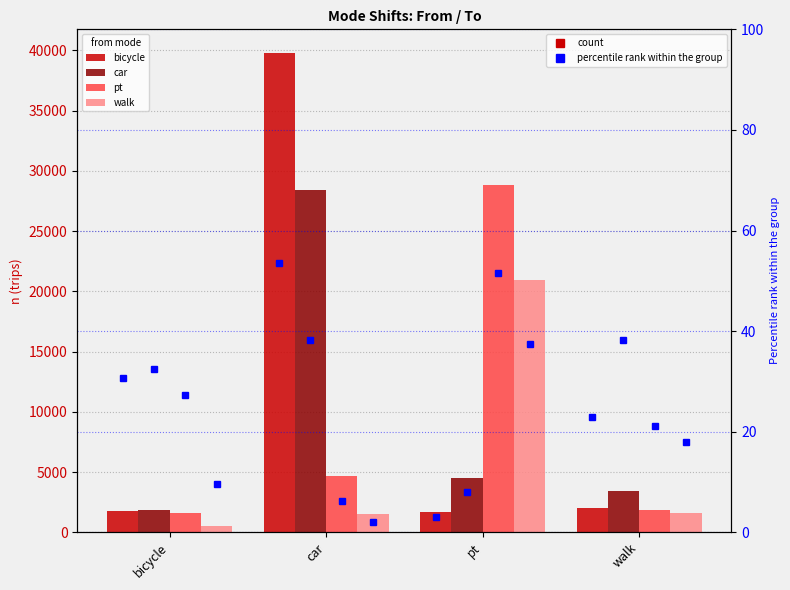

How many data points does each series have?

4